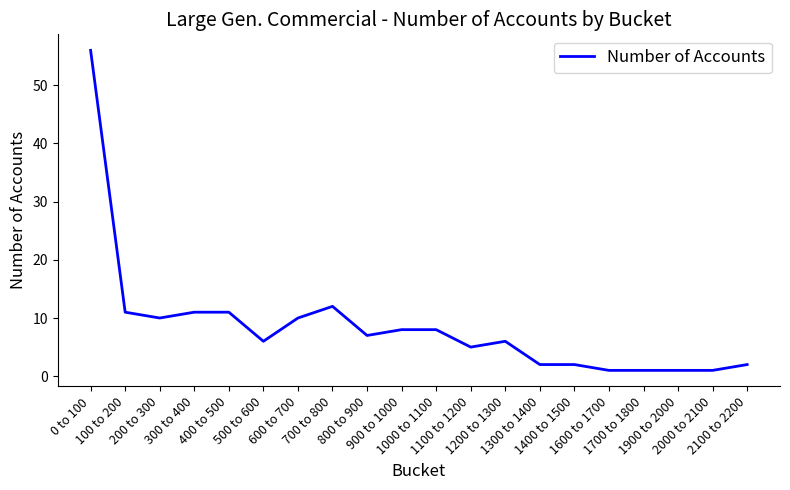

Read the value at 1200 to 1300, to the nearest 5.

5